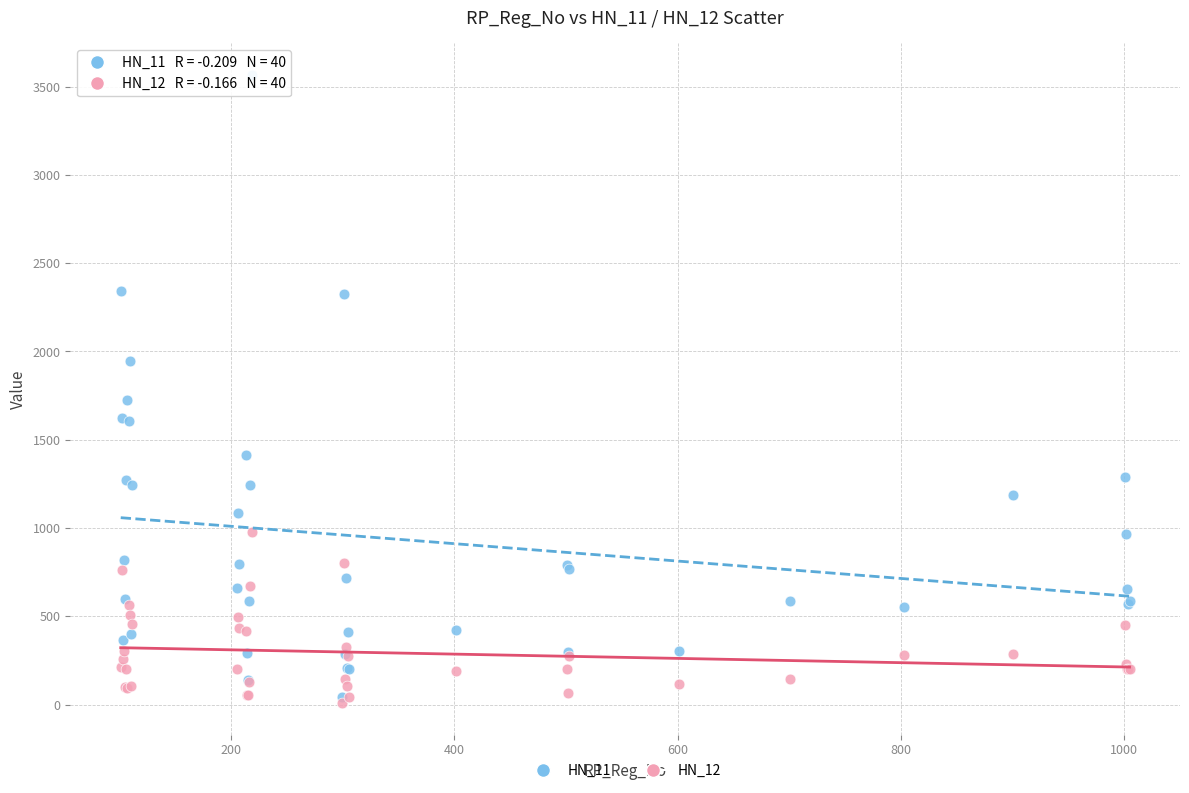

Across all series, what Y value is closest to 1787?

1724.5